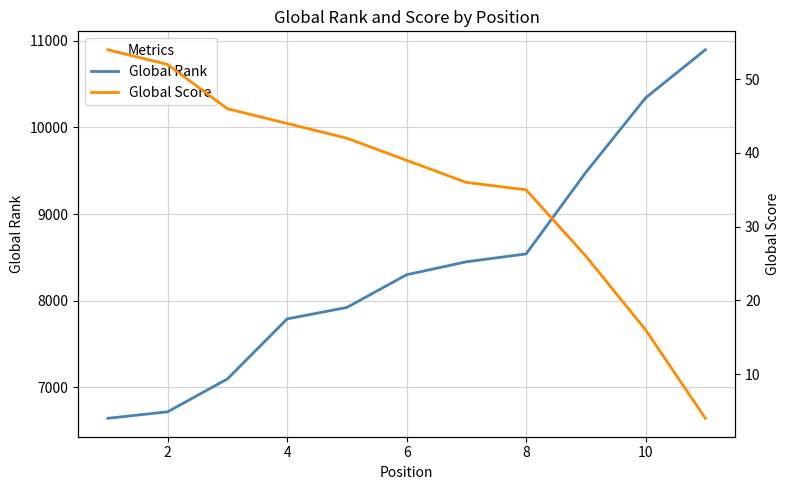

What is the maximum value for Global Rank?

10896